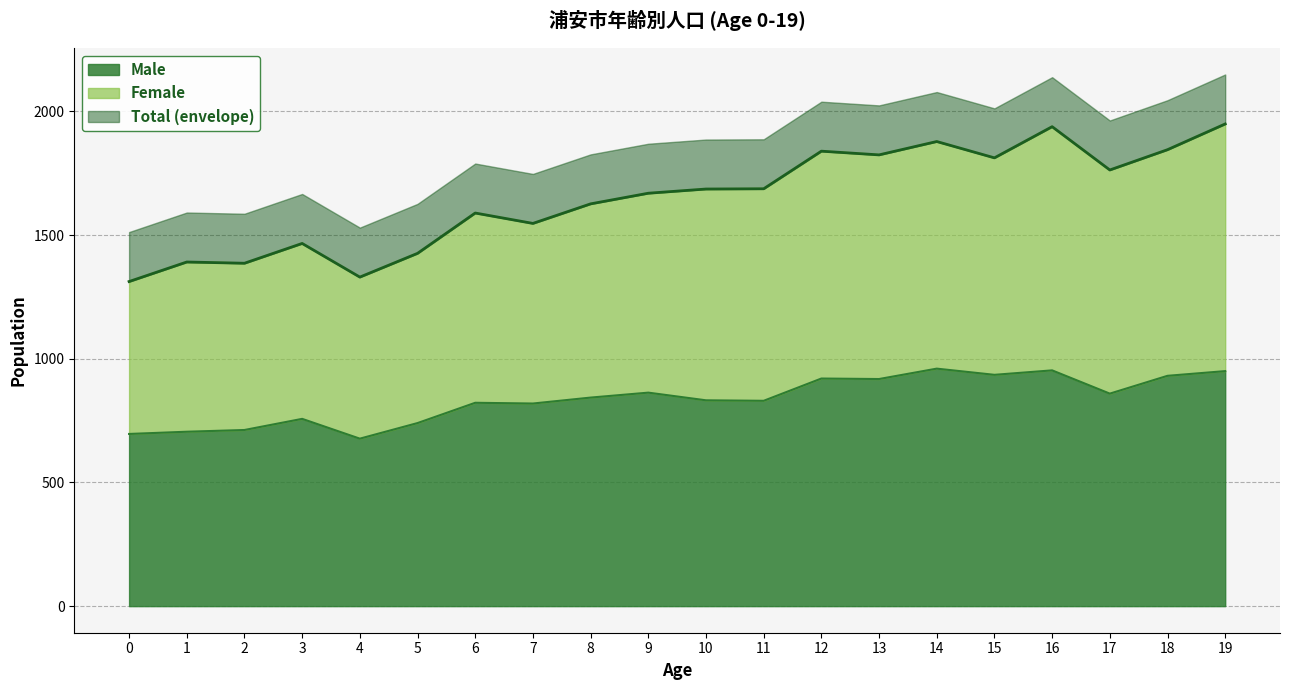

How many values in the Total series are below 1686?

10